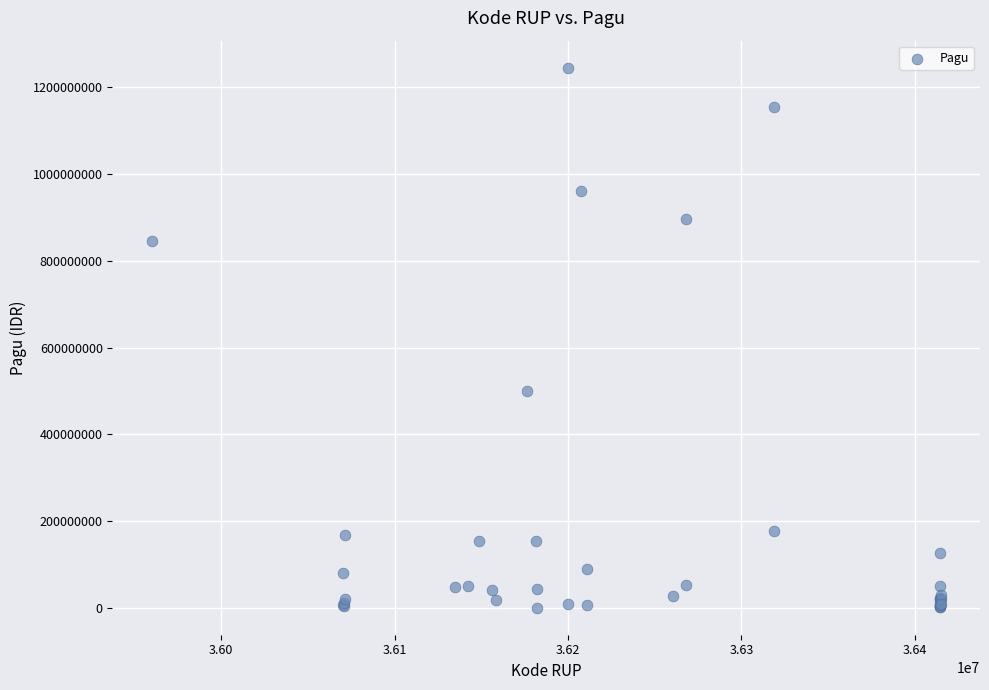

What Y value in the scatter plot is closest to 622840000?

499932000